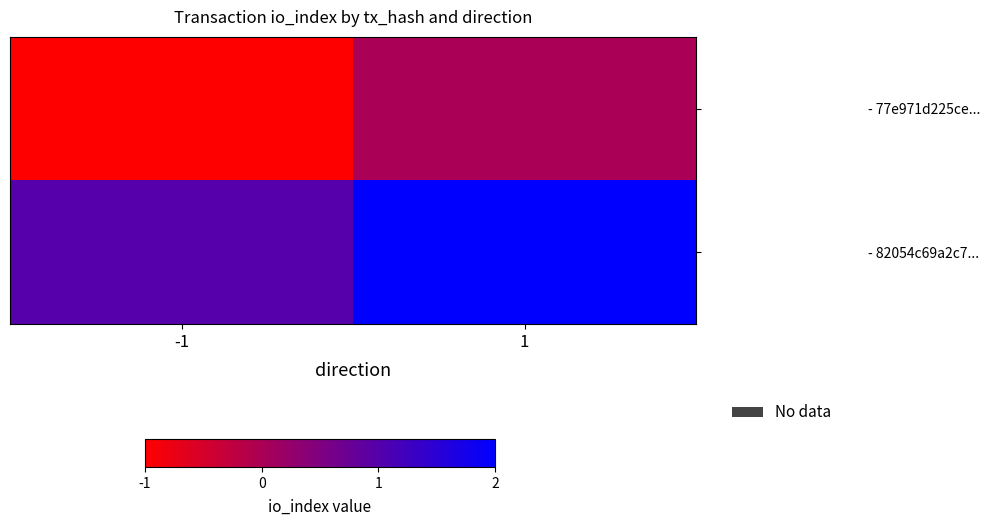

At how many categories does at least one series exceed 0?

2